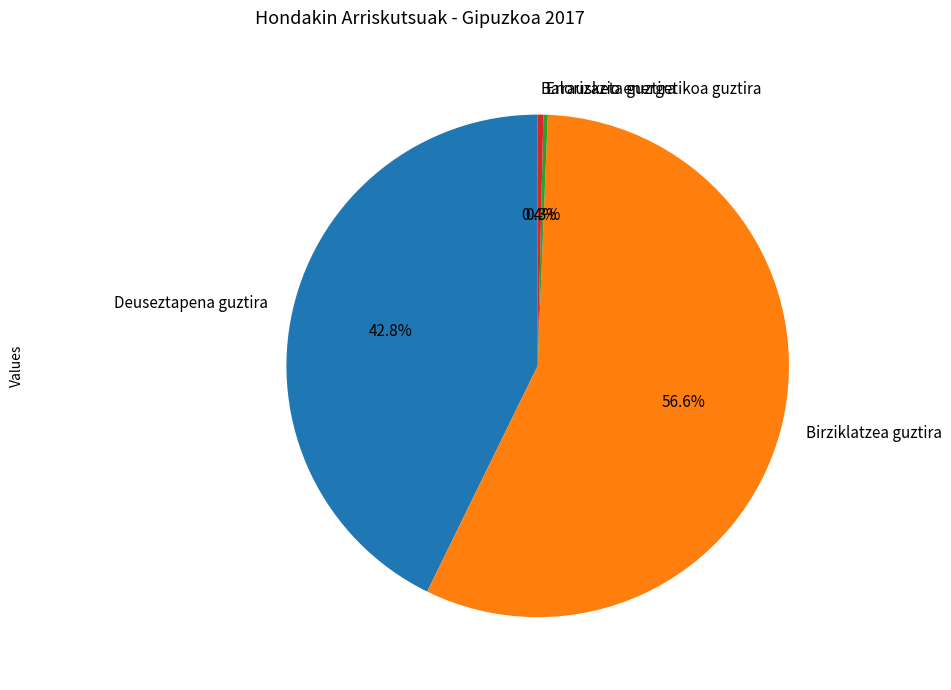

Approximately how many times larger is the value at Birziklatzea guztira compared to Errausketa guztira?

200.5